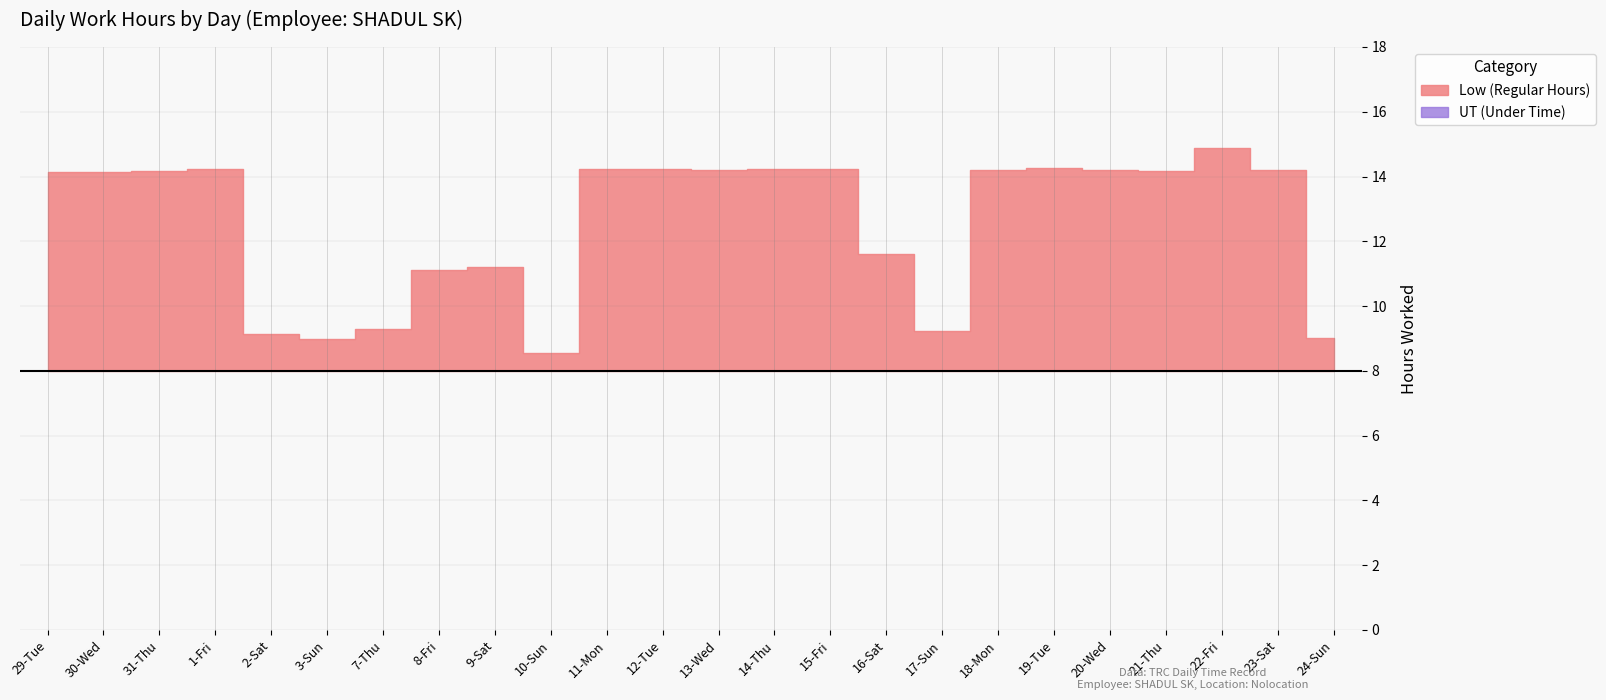

Reading right to left, what are all the values shown in this chart?

Low (Regular Hours): 9.0	14.2	14.9	14.2	14.2	14.3	14.2	9.2	11.6	14.2	14.2	14.2	14.2	14.2	8.5	11.2	11.1	9.3	9.0	9.1	14.2	14.2	14.2	14.2
OT 1.5: 0.0	0.0	0.0	0.0	0.0	0.0	0.0	0.0	0.0	0.0	0.0	0.0	0.0	0.0	0.0	0.0	0.0	0.0	0.0	0.0	0.0	0.0	0.0	0.0
UT: 0.0	0.0	0.0	0.0	0.0	0.0	0.0	0.0	0.0	0.0	0.0	0.0	0.0	0.0	0.0	0.0	0.0	0.0	0.0	0.0	0.0	0.0	0.0	0.0